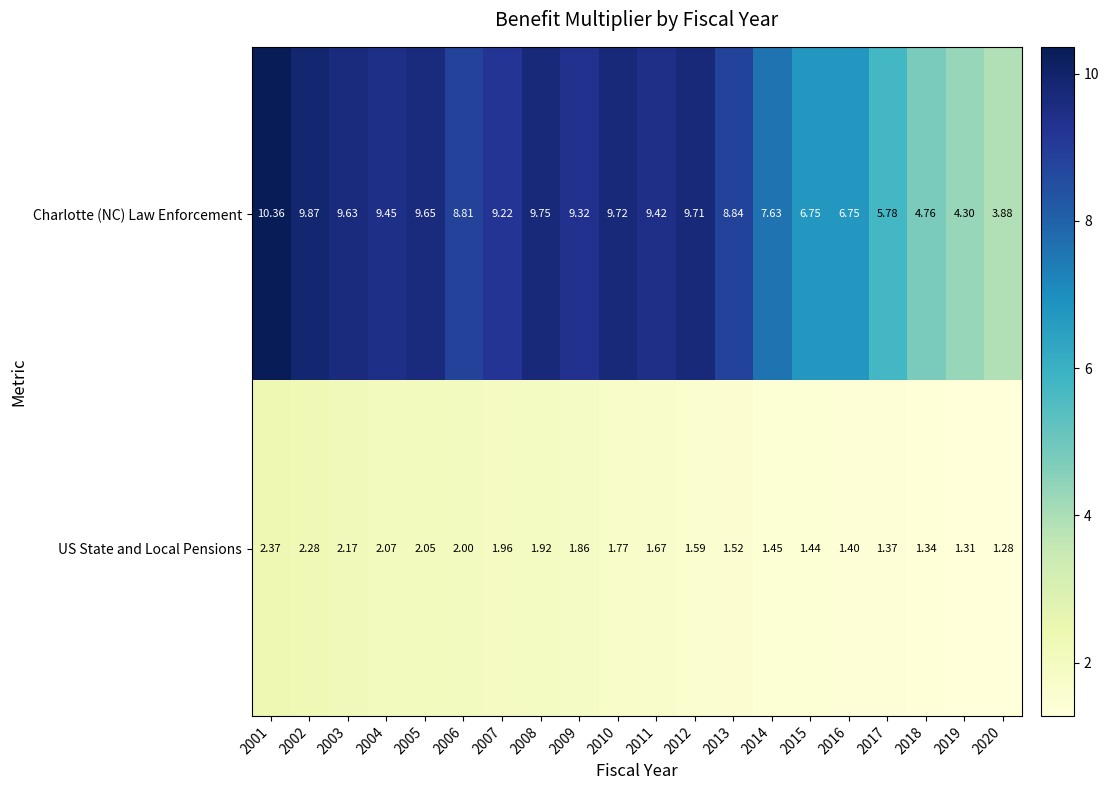

At how many categories does at least one series exceed 4?

19